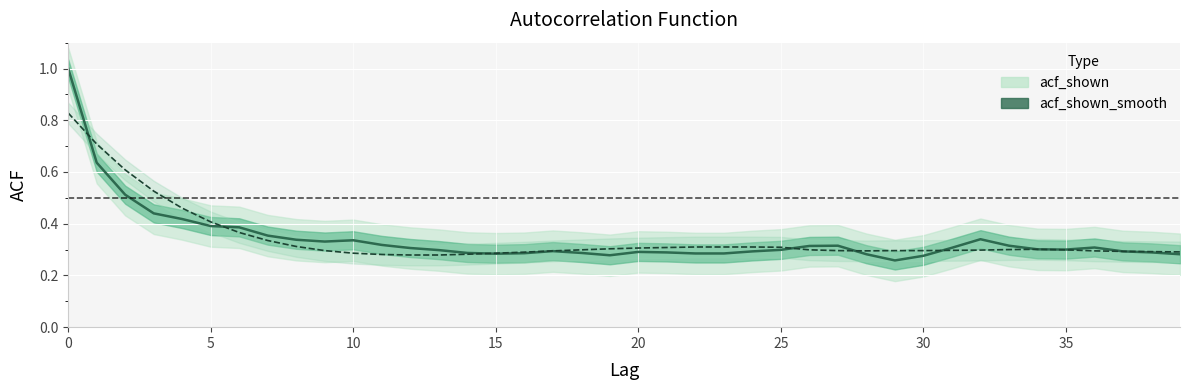

What is the value of the 32nd point from the left?

0.3